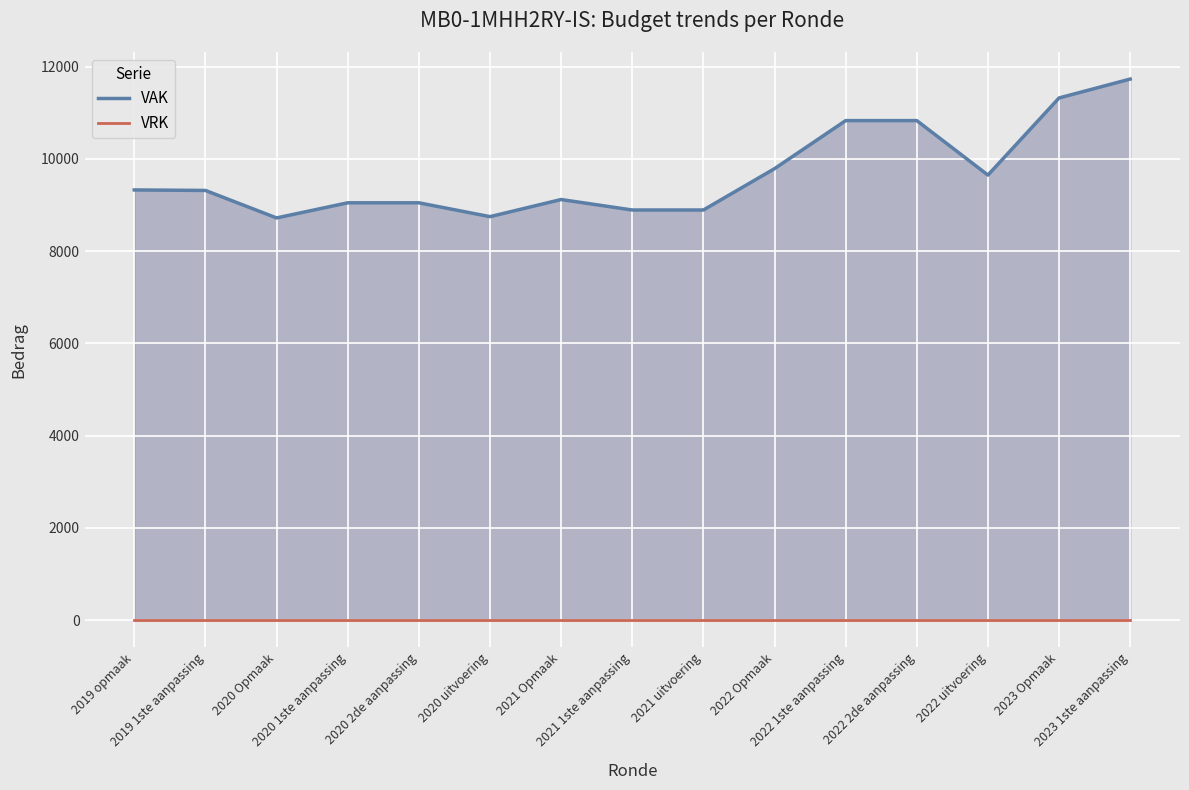

Is it true that VAK equals 8892 at 2021 uitvoering?

True